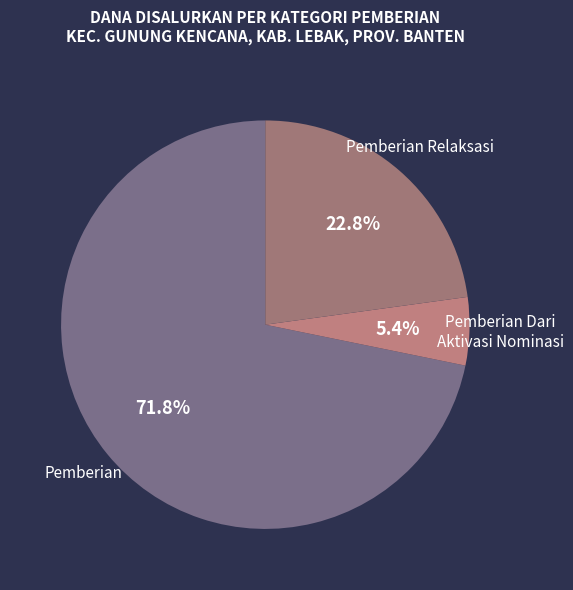

Count the number of slices in the pie.

3